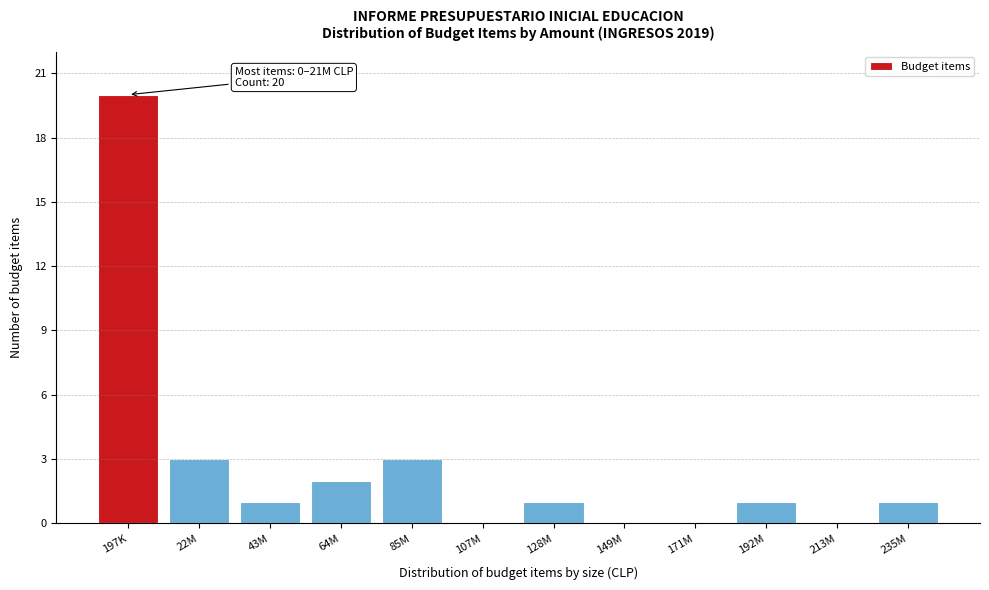

What is the sum of all values?

32